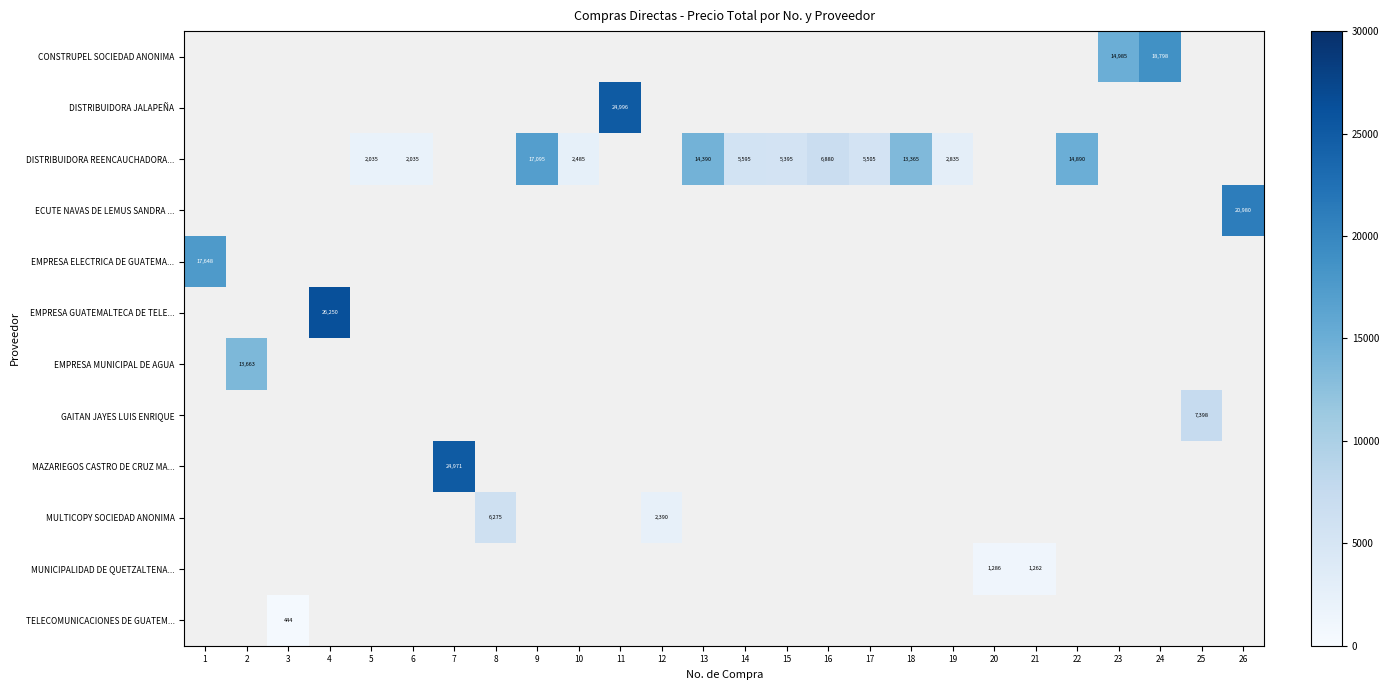

How many series are shown in this chart?

12